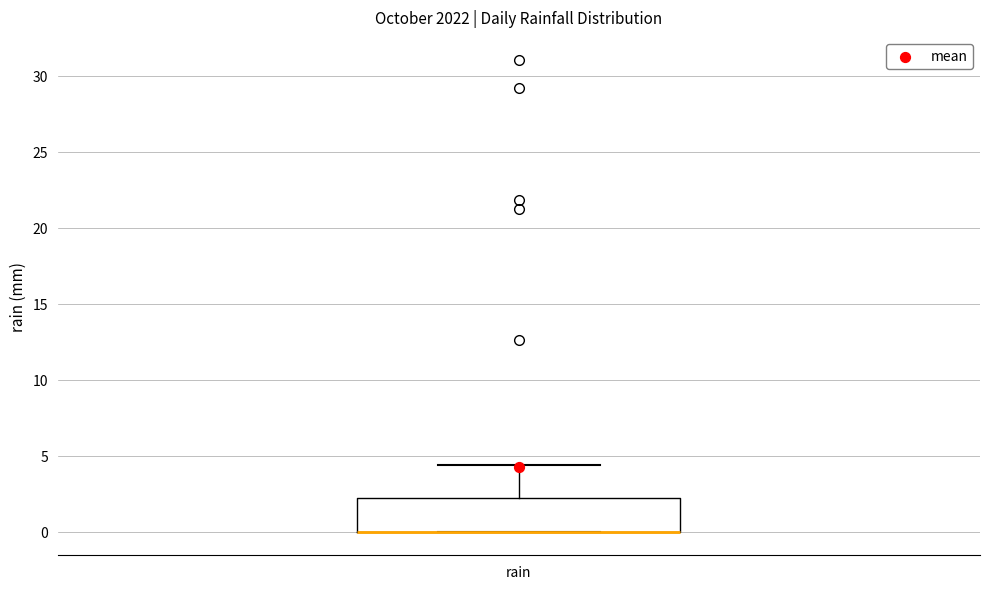

Transcribe this box plot: give where the median line is, the range the box spans, and where the two whiskers end, as read against the y-axis. The values are not printed on the chart, so give them approximately, as read against the axis.

median 0.0 (drawn on the box's lower edge), box 0.0 to 2.0, whiskers 0.0 to 4.5